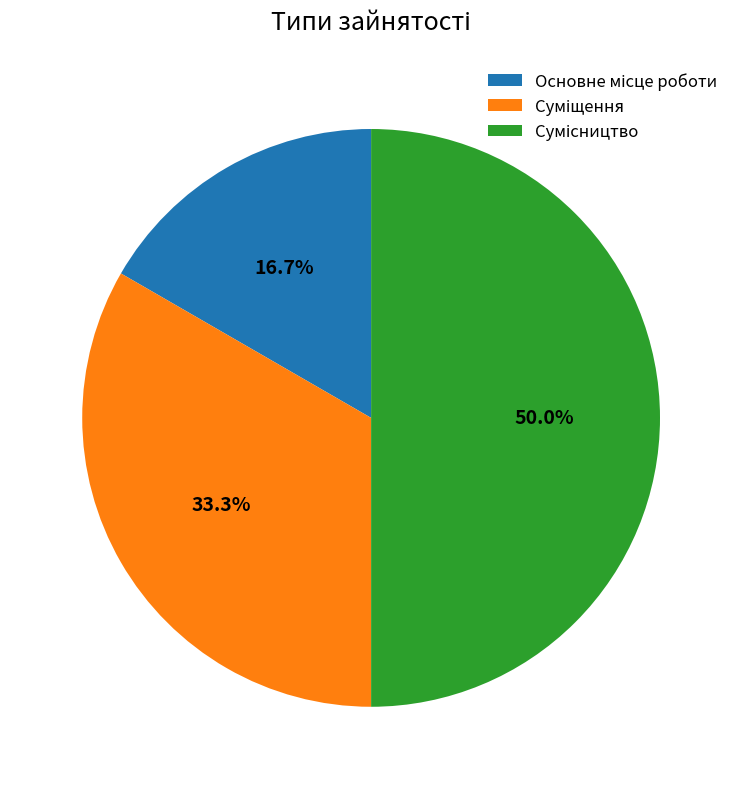

Which slice is the smallest?

Основне місце роботи